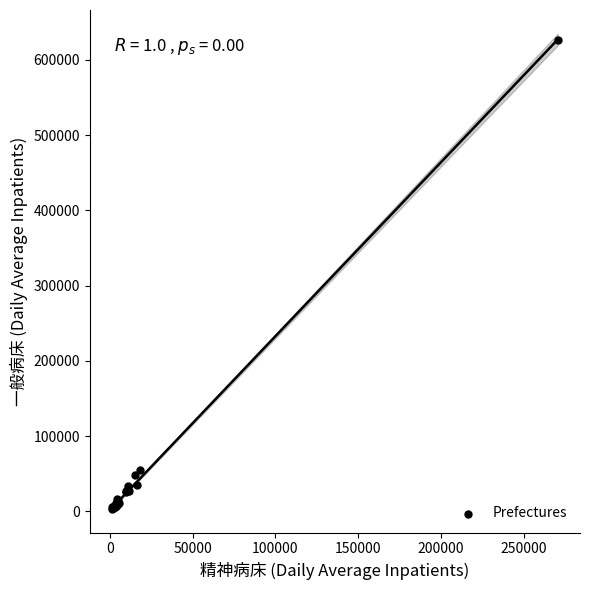

What Y value in the scatter plot is closest to 314623?

55021